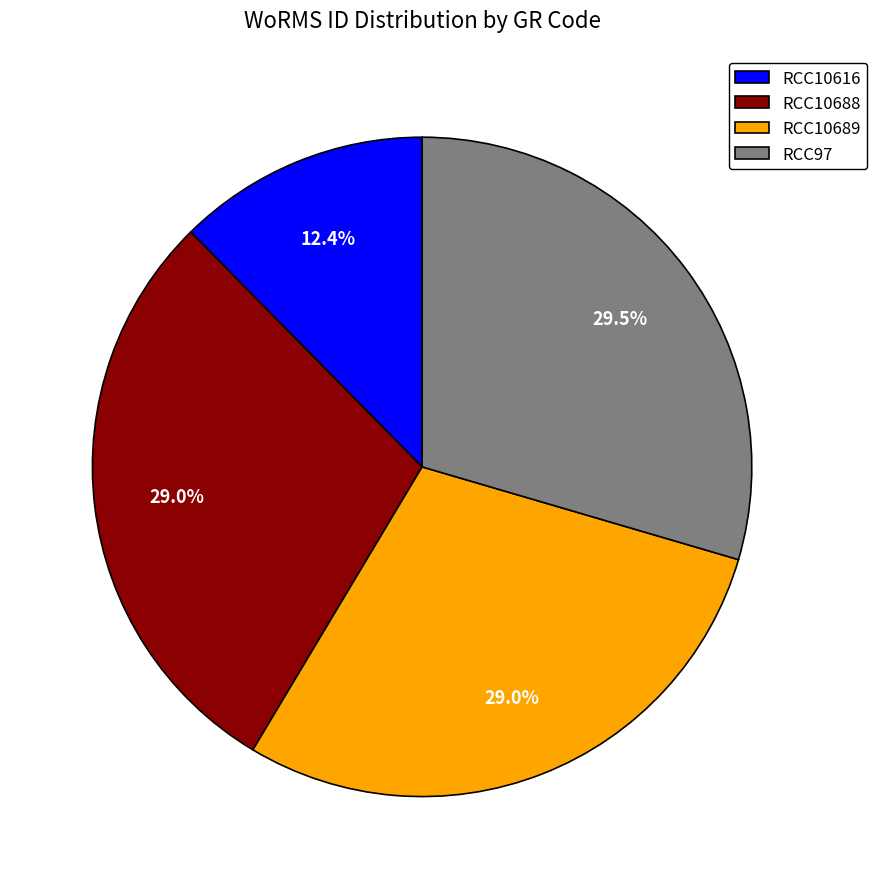

Does any single category account for the majority?

No